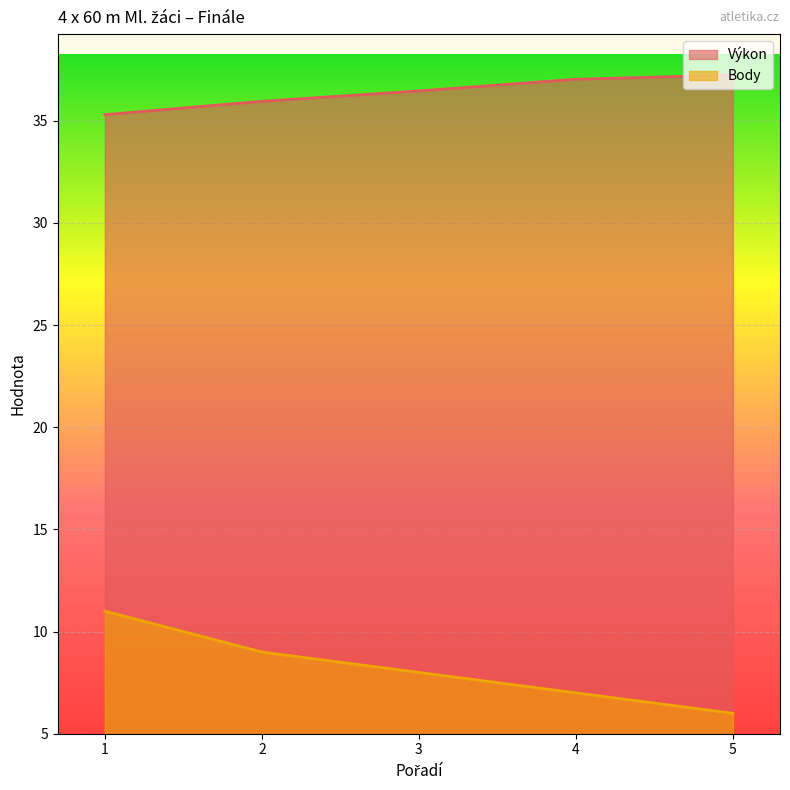

How many values in the Body series exceed 8?

2